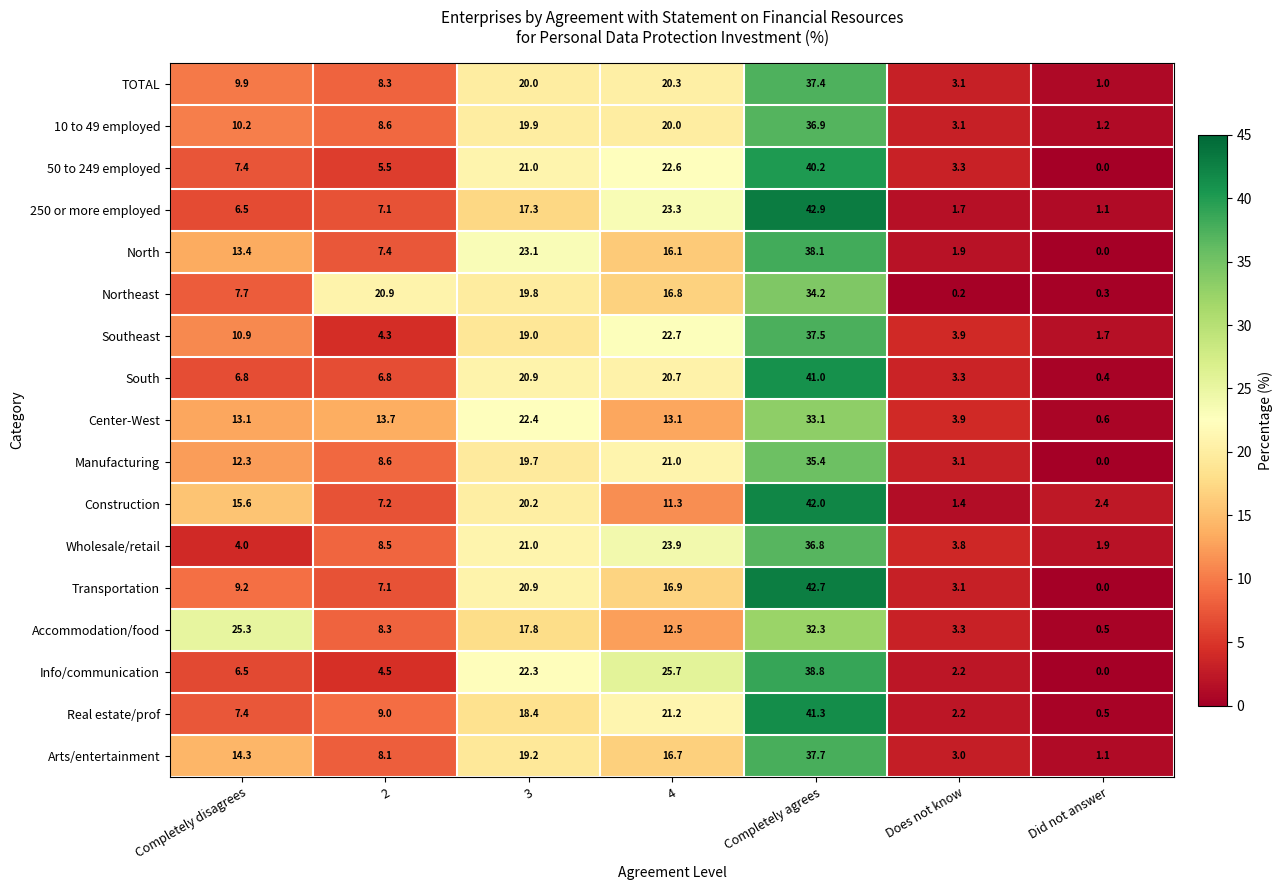

How many data points does each series have?

7